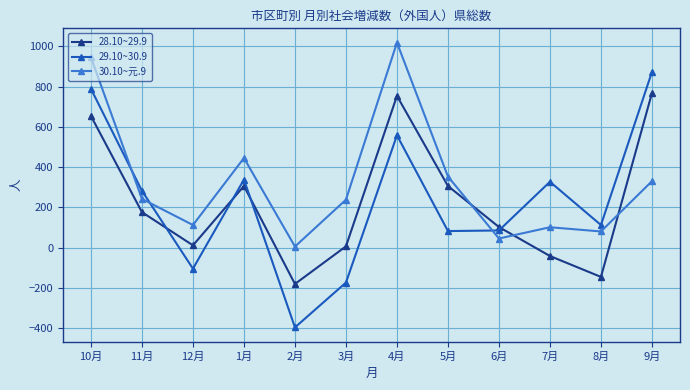

What is the difference between the second highest and second lowest values in the 30.10~元.9 series?

900